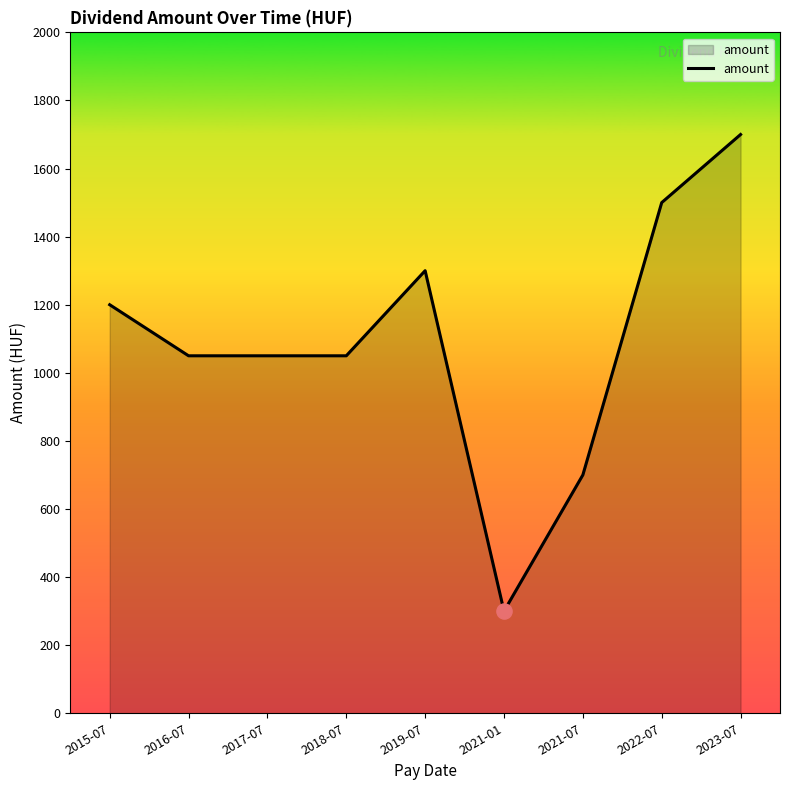

Which has a higher value, 2021-01 or 2018-07?

2018-07